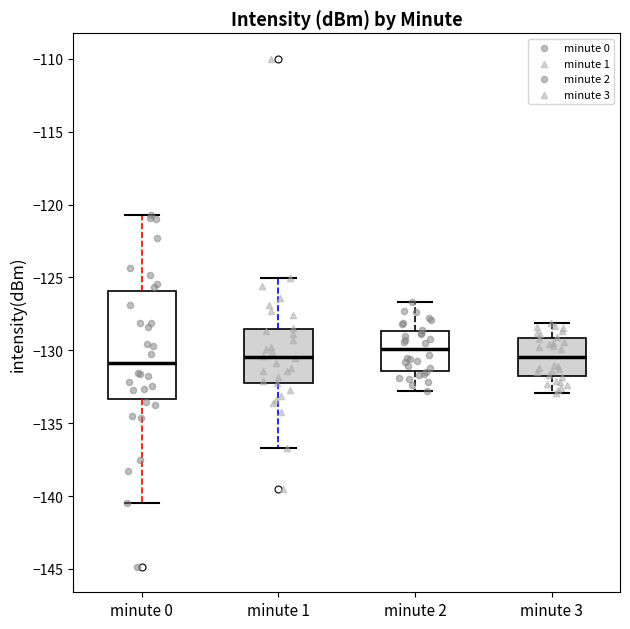

Reading left to right, read every box against the y-axis: the position of its median line, the range the box covers, and the ends of its whiskers. The values are not printed on the chart, so give them approximately, as read against the axis.

minute 0: median -131.0, box -133.5 to -126.0, whiskers -140.5 to -121.0
minute 1: median -130.5, box -132.0 to -128.5, whiskers -136.5 to -125.0
minute 2: median -130.0, box -131.5 to -128.5, whiskers -133.0 to -126.5
minute 3: median -130.5, box -132.0 to -129.0, whiskers -133.0 to -128.0